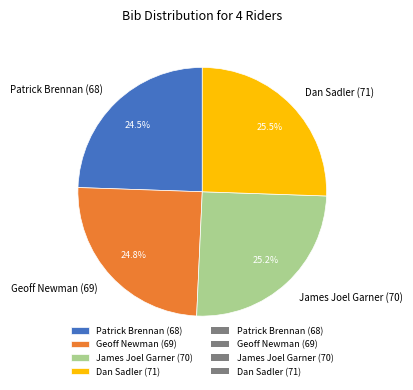

To the nearest percent, what is the difference between the largest and smallest slice percentages?

1%